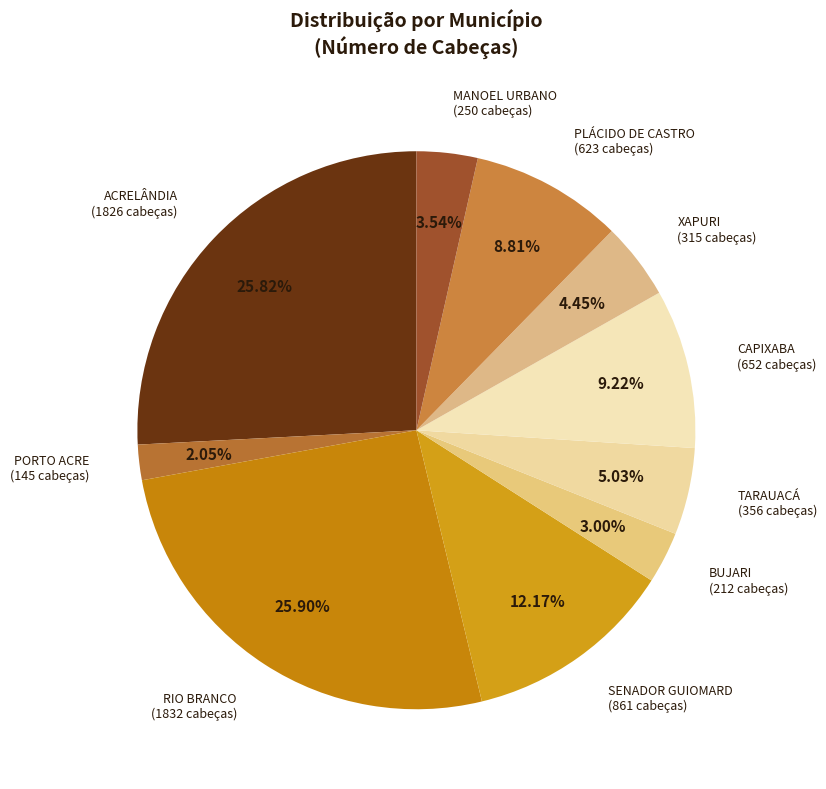

Count the number of slices in the pie.

10